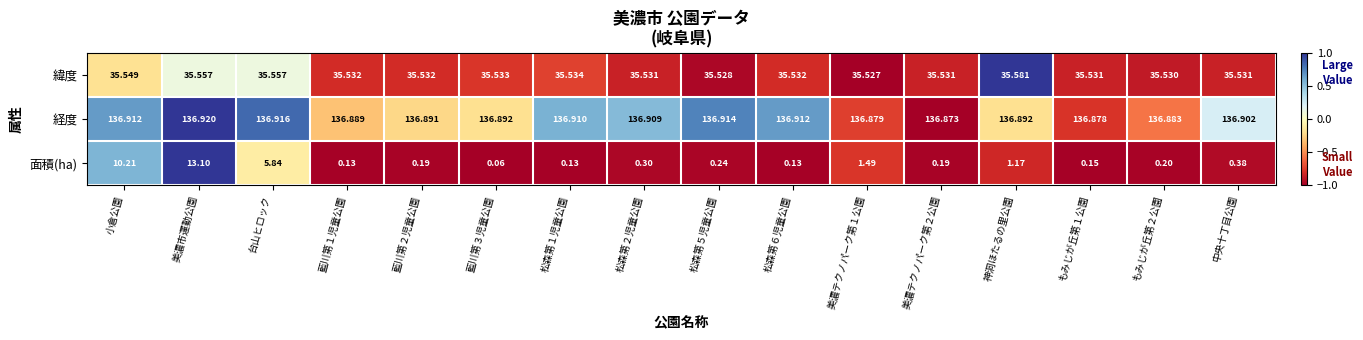

Which series has the largest total across all categories?

経度